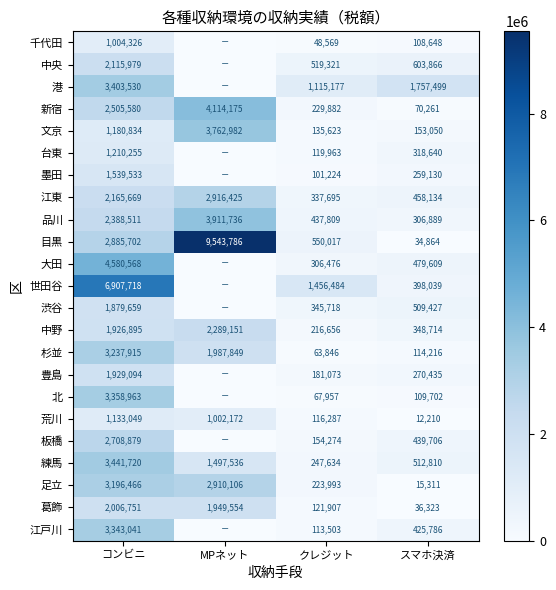

List the labels in order of 新宿 value, largest first.

MPネット, コンビニ, クレジット, スマホ決済